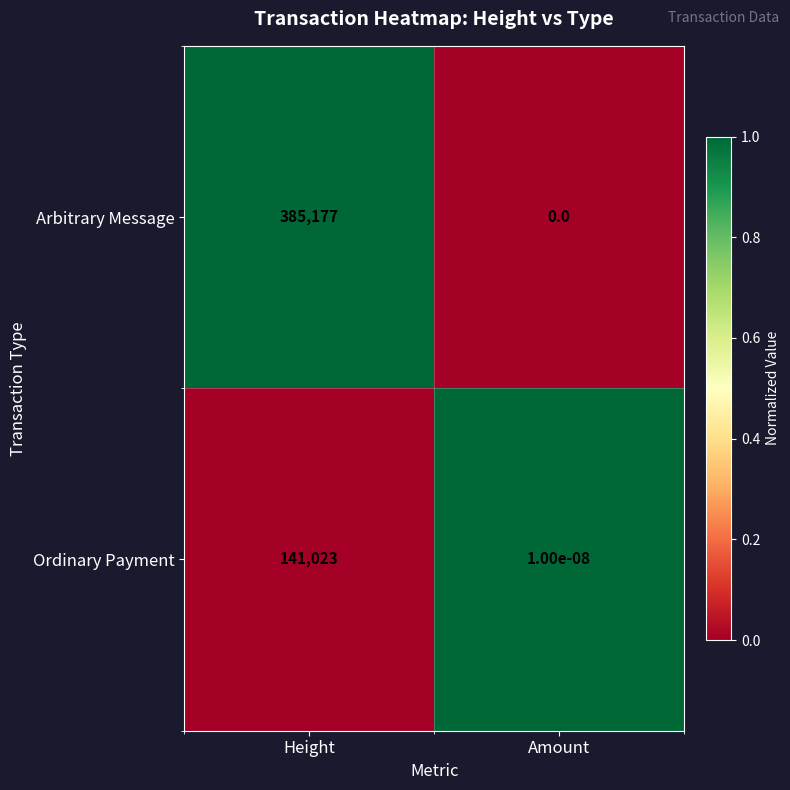

What is the total value across all series at Height?

526200.0